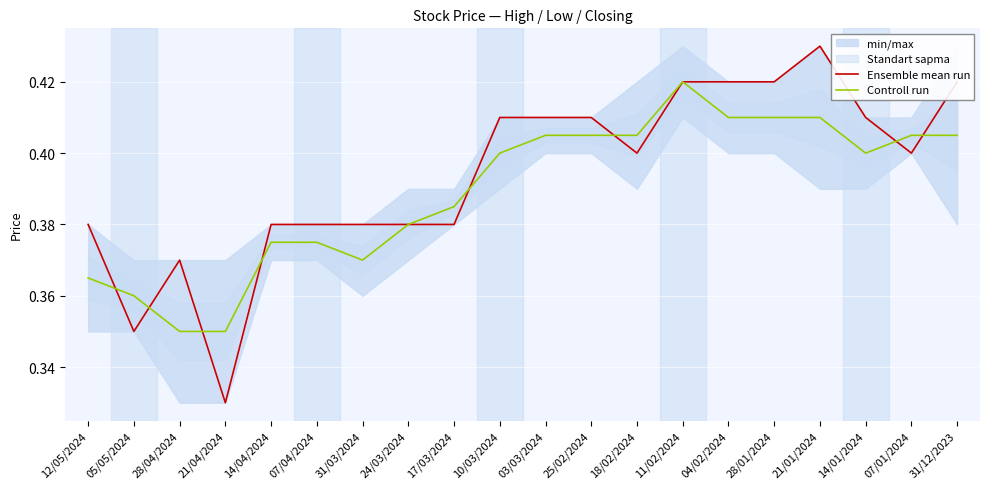

At which label is Ensemble mean run closest to 0?

21/04/2024